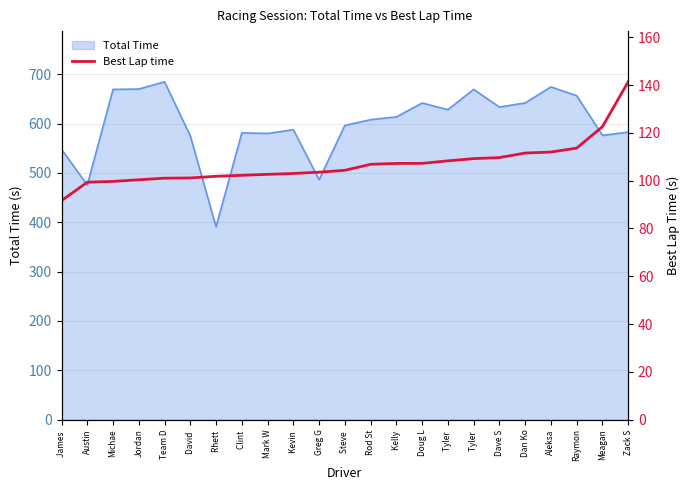

The chart shows a value of 108.3 at Tyler . True or false?

True